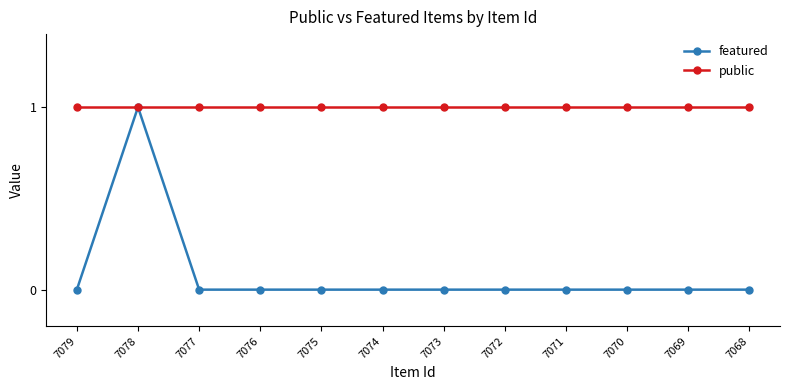

The public series shows 1 at 7074. True or false?

True